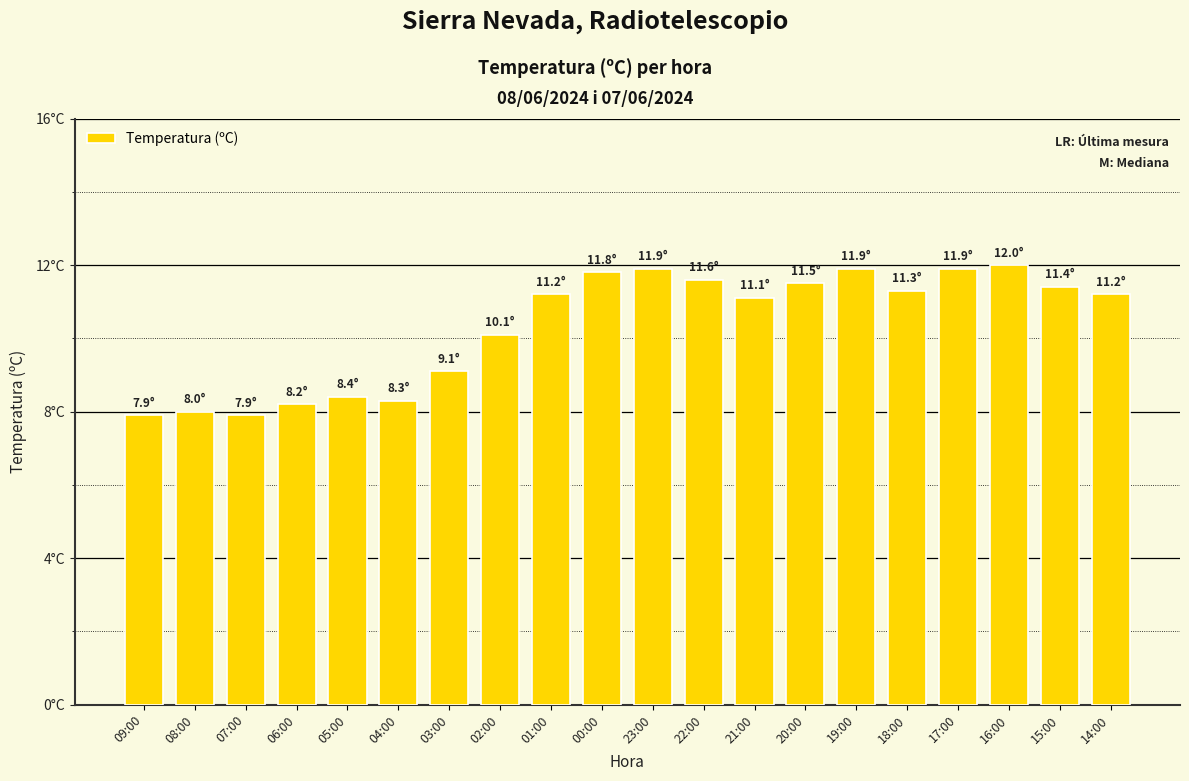

What is the change in value from 09:00 to 14:00?

+3.3